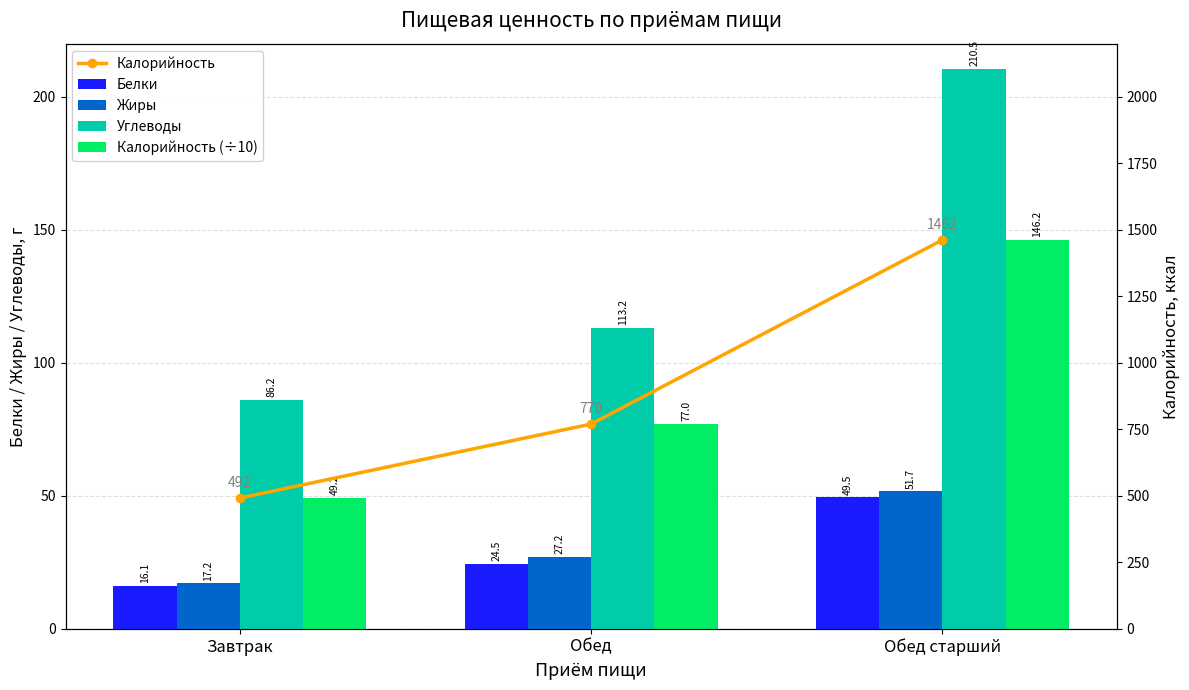

The value of Калорийность (÷10) at Обед is 47.5. True or false?

False